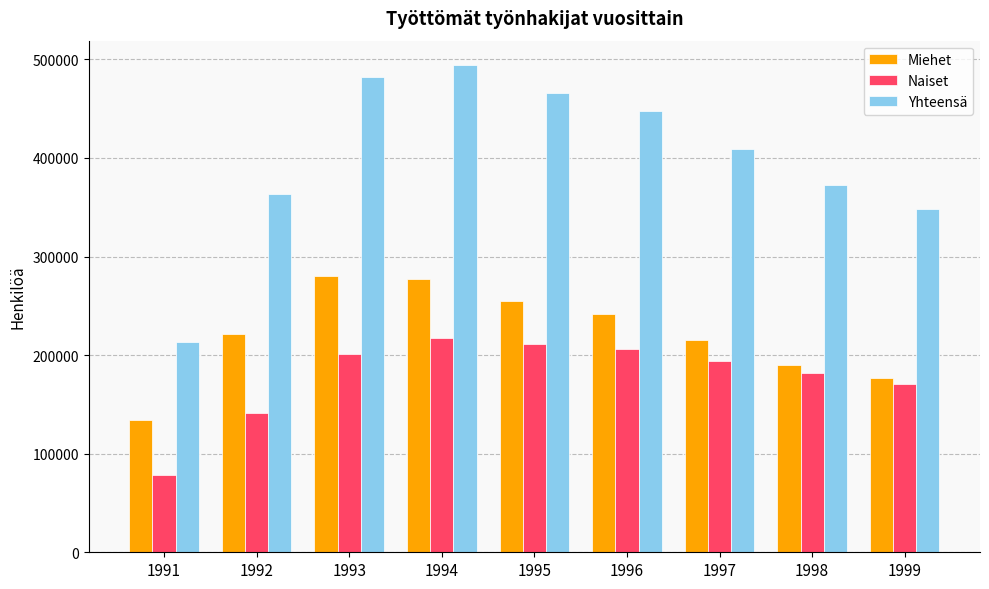

What is the sum of the Yhteensä values at 1999 and 1995?

814153